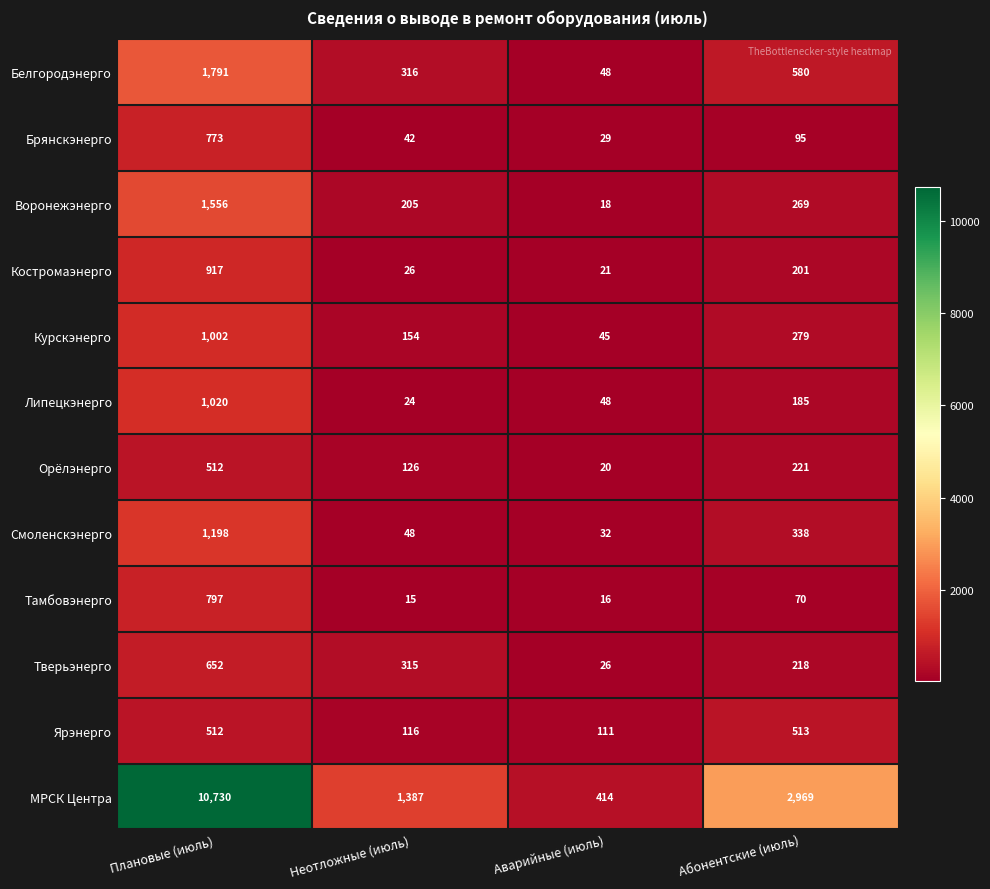

What is the sum of all Курскэнерго values?

1480